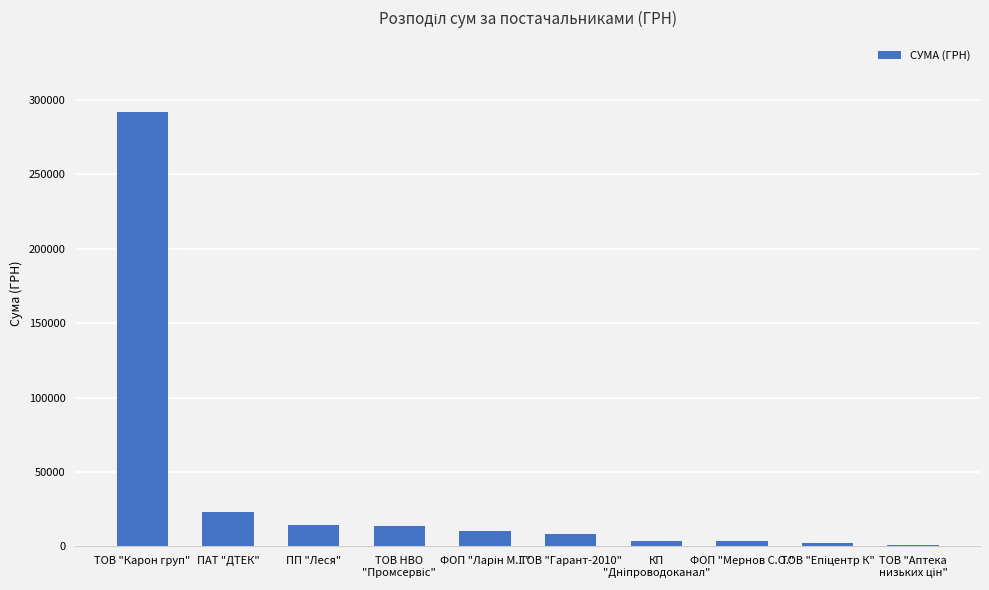

Does the chart contain stacked bars?

No